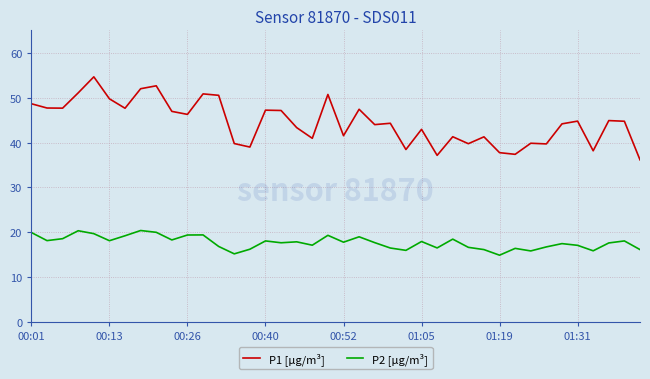

True or false: P1 [µg/m³] and P2 [µg/m³] cross at least once.

False